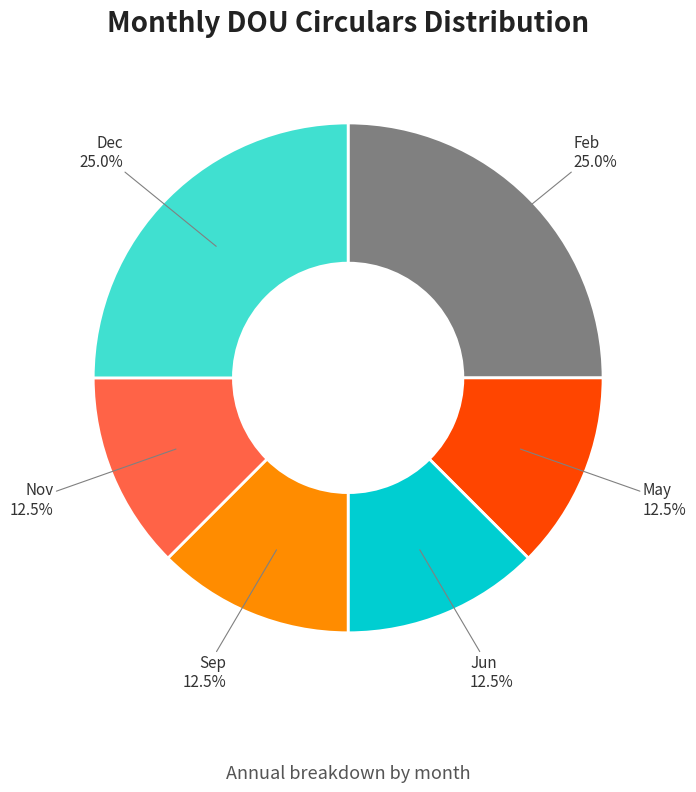

Is there a majority slice in this chart?

No